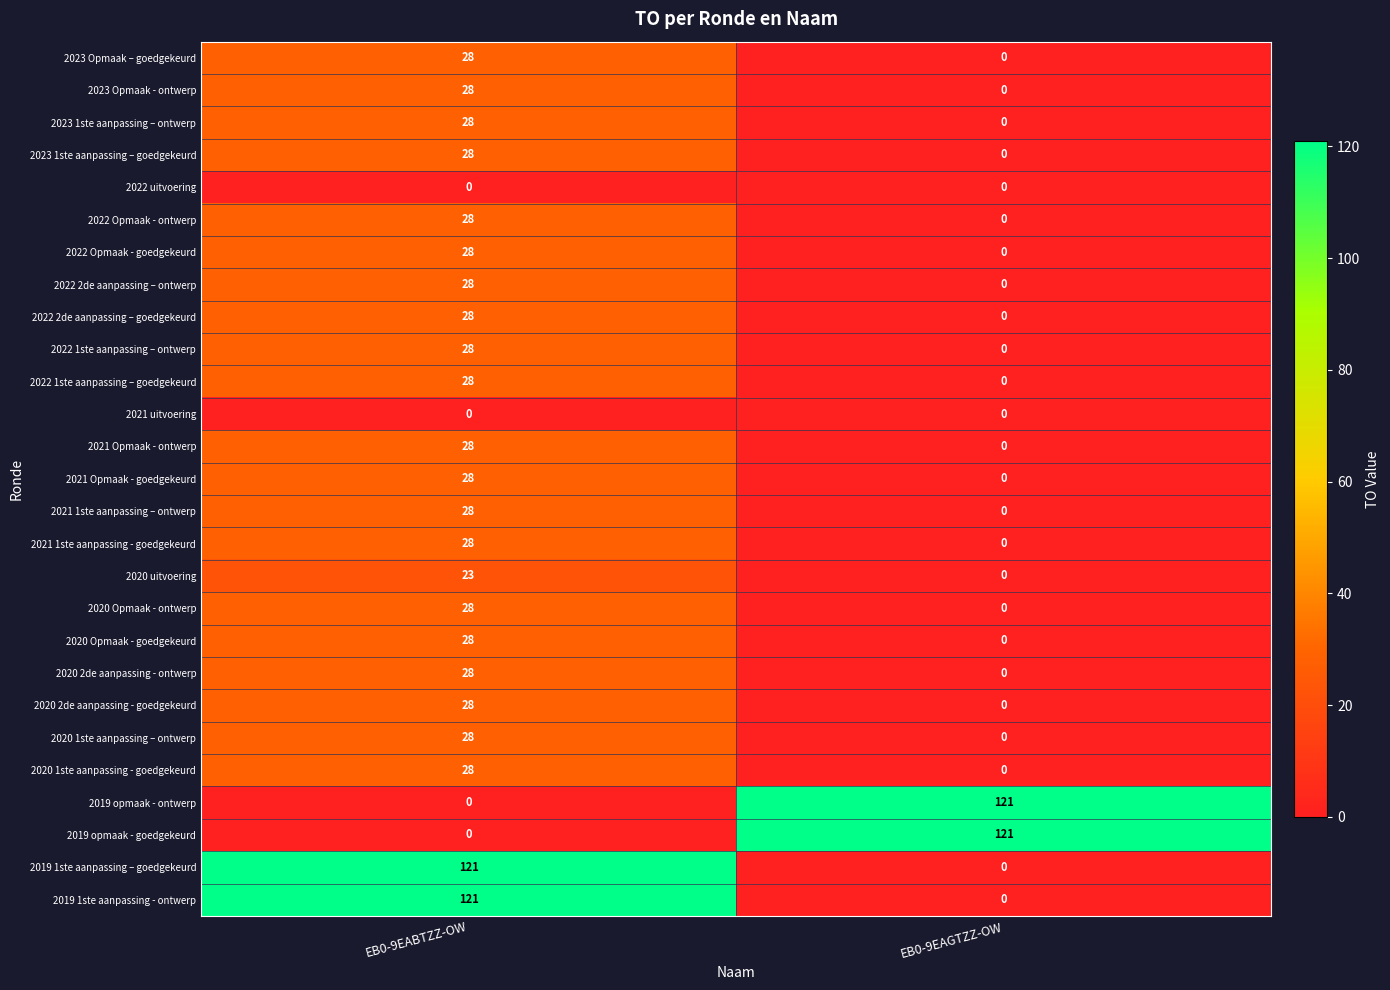

The value of 2023 1ste aanpassing – goedgekeurd at EB0-9EABTZZ-OW is 28. True or false?

True